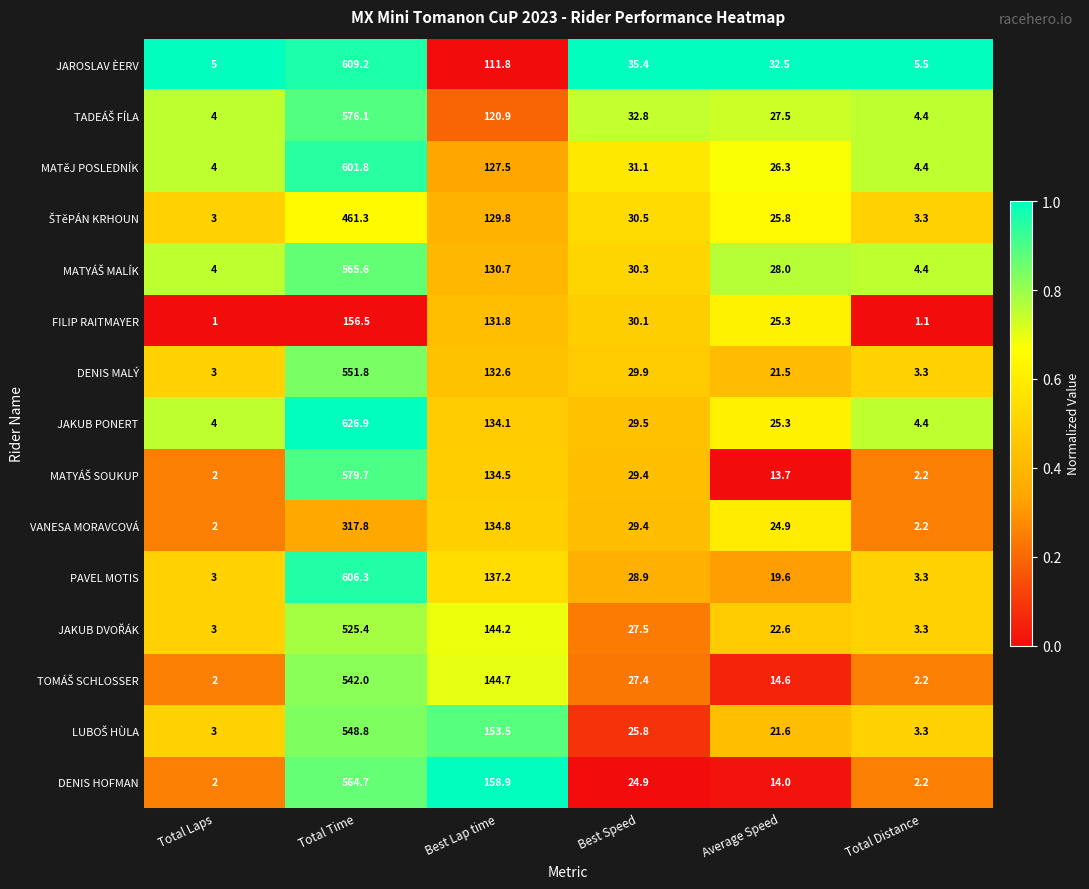

At which category is the sum across all series the highest?

Total Time